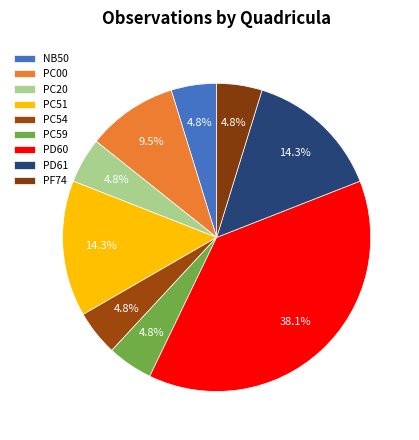

How much of the chart is everything except NB50?

95.2%